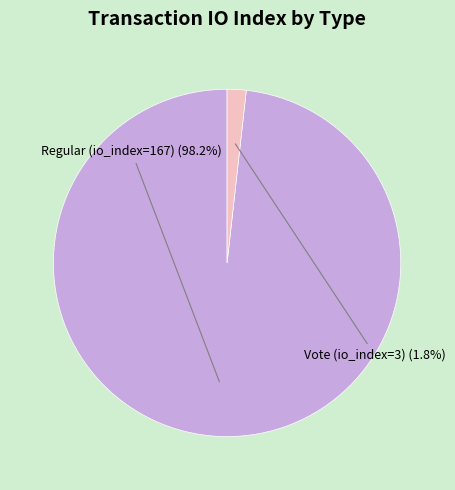

To the nearest percent, what percentage of the pie is Vote (io_index=3)?

2%